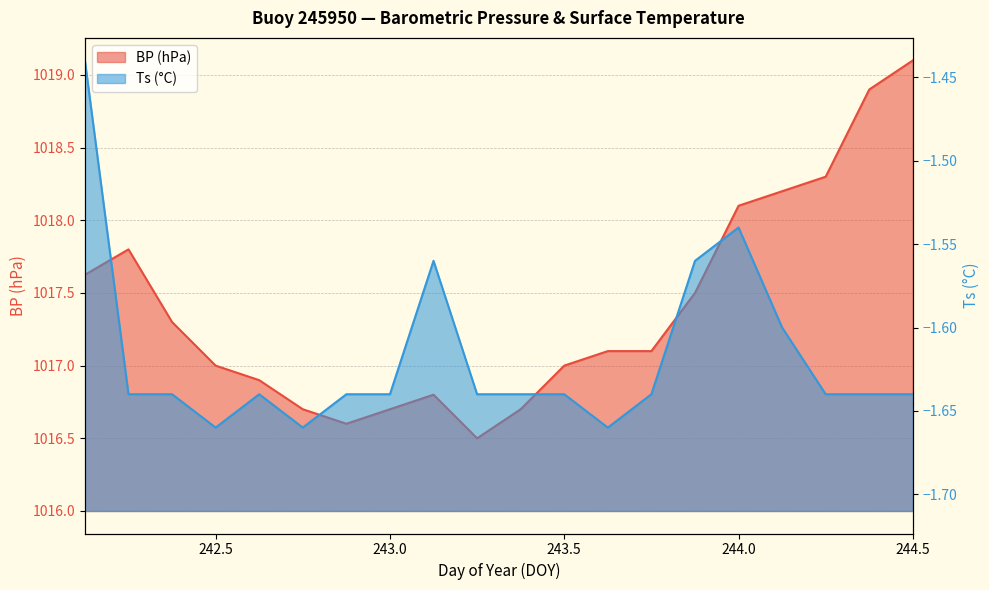

How many interior local peaks does the BP series have?

2